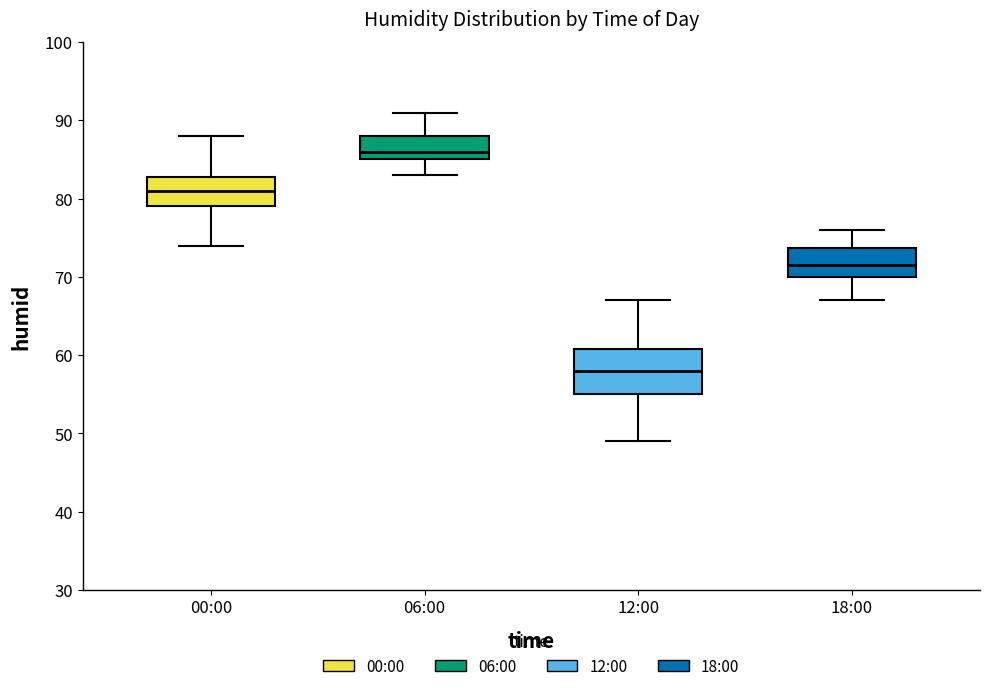

Reading left to right, read every box against the y-axis: the position of its median line, the range the box covers, and the ends of its whiskers. The values are not printed on the chart, so give them approximately, as read against the axis.

00:00: median 81, box 79 to 83, whiskers 74 to 88
06:00: median 86, box 85 to 88, whiskers 83 to 91
12:00: median 58, box 55 to 61, whiskers 49 to 67
18:00: median 72, box 70 to 74, whiskers 67 to 76